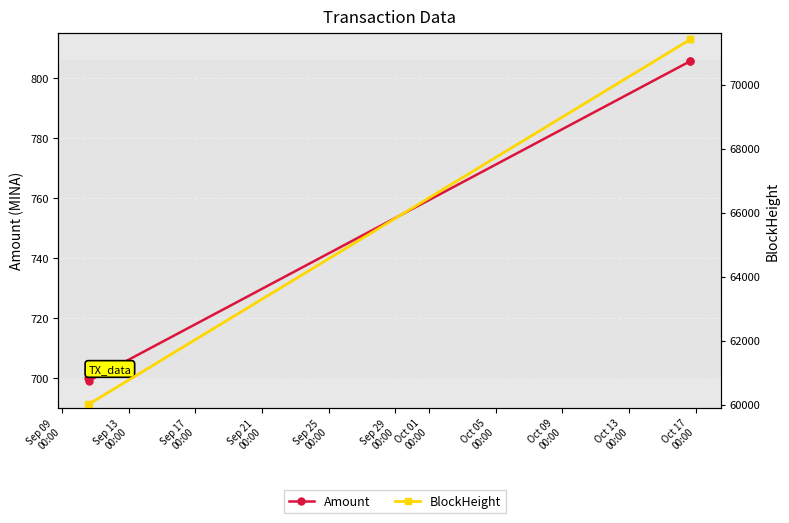

How many lines are shown in the chart?

2